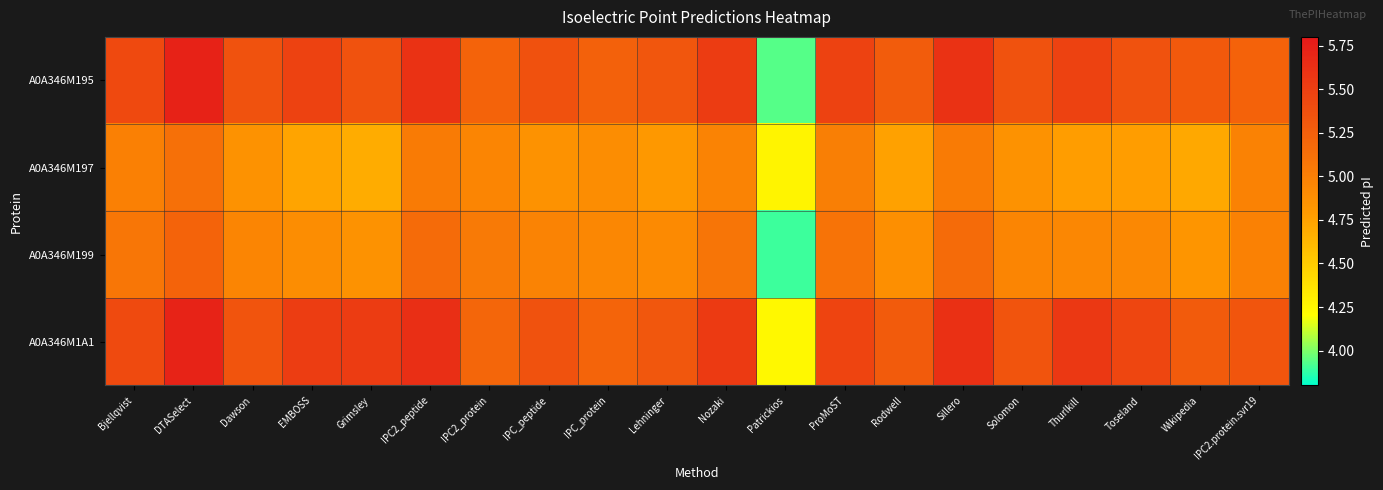

What is the greatest value displayed?

5.7